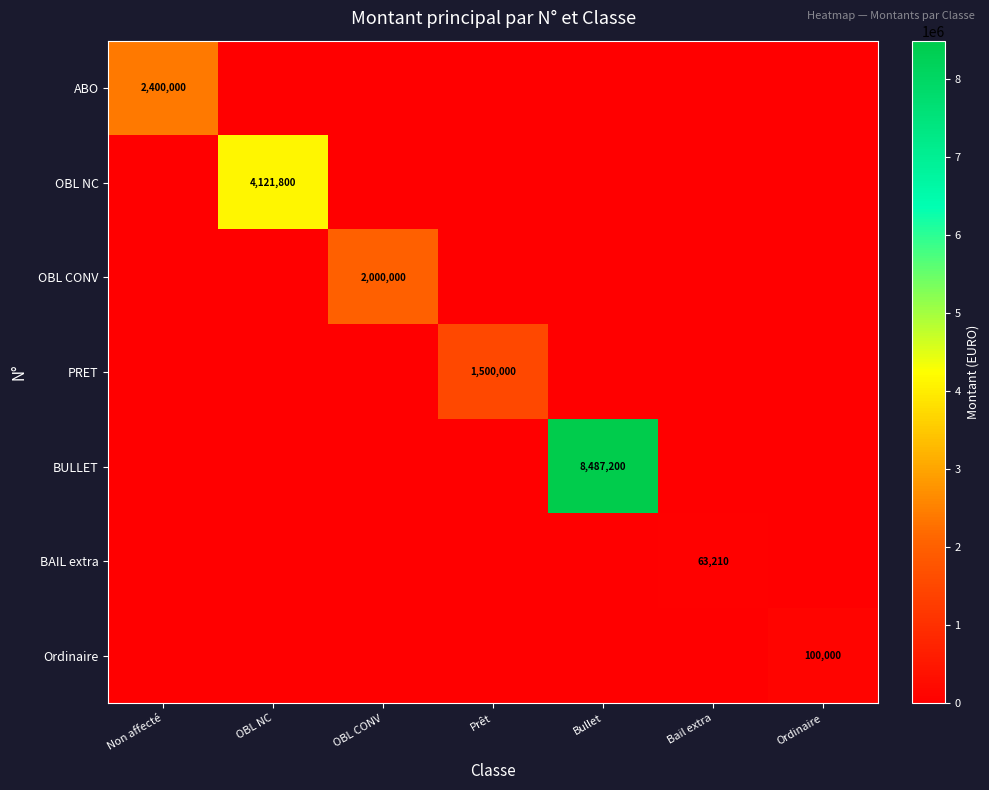

What is the highest value of the OBL CONV series?

2000000.0